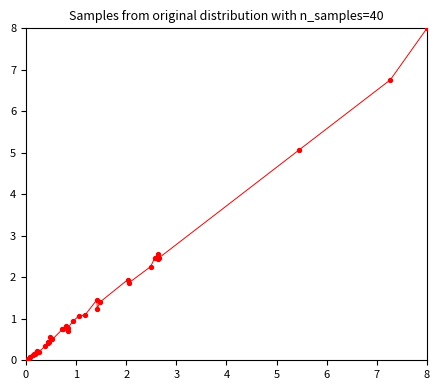

What is the greatest value displayed?

8.0